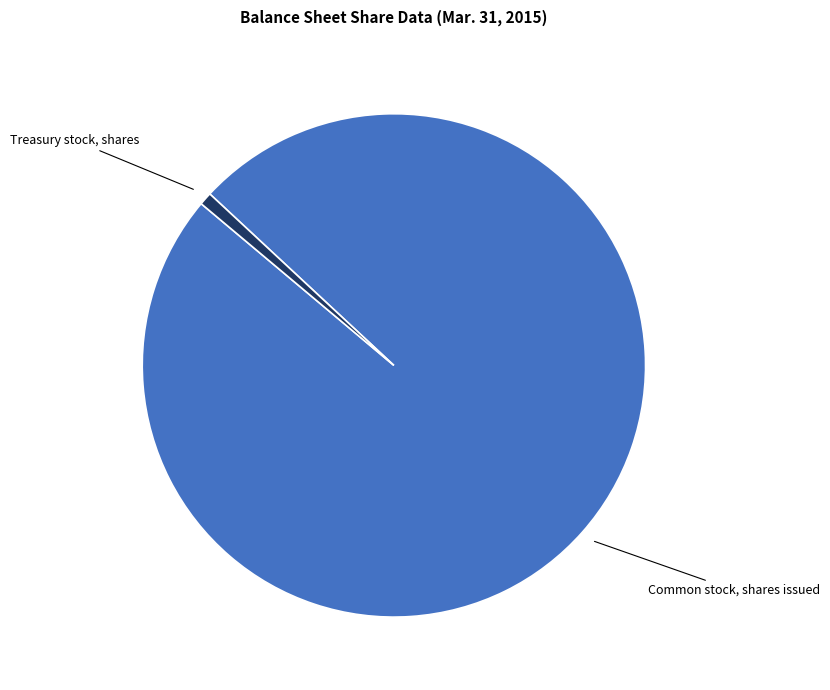

Which category accounts for the majority?

Common stock, shares issued